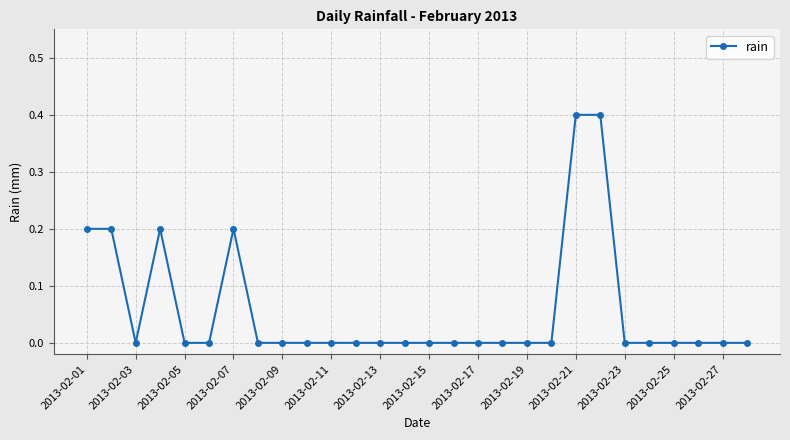

True or false: the data has more than 0 interior local peaks.

True